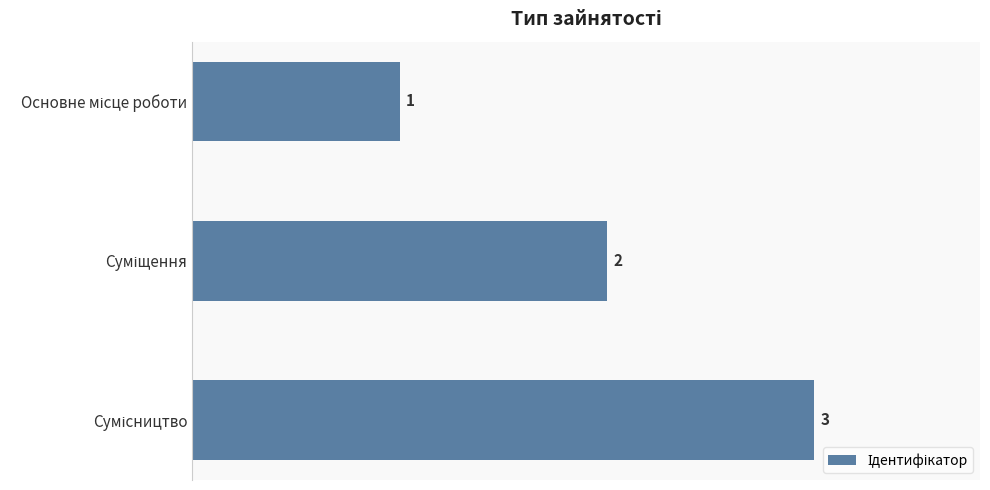

What is the value of the 2nd bar from the top?

2